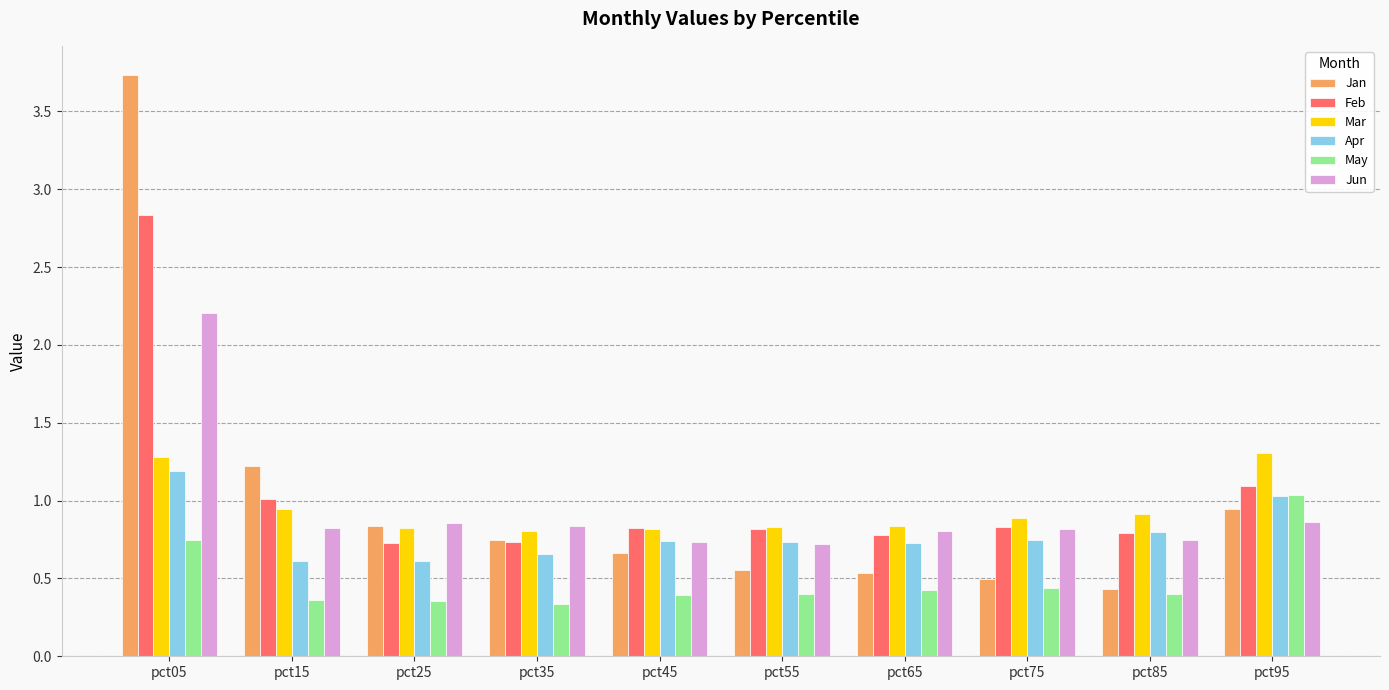

What is the average value of the Apr series?

0.8